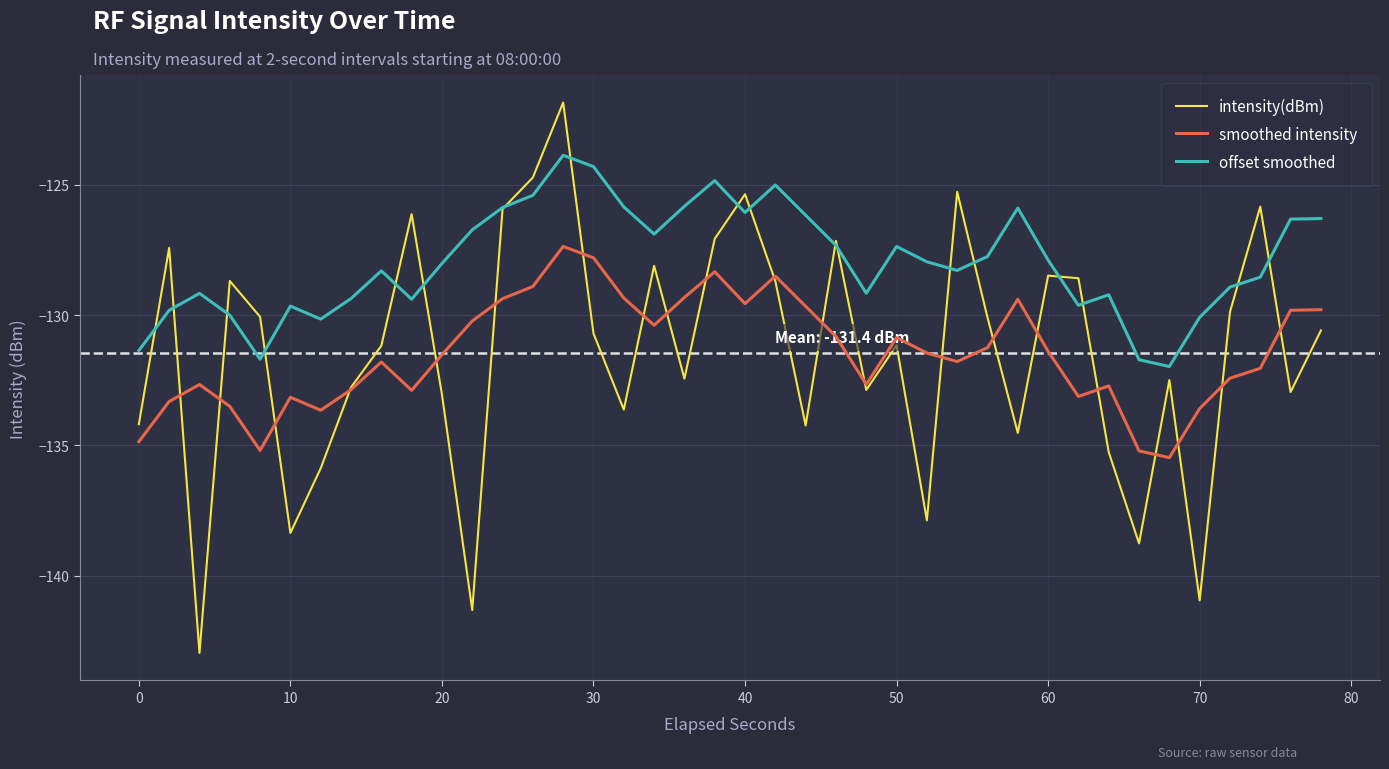

True or false: offset smoothed and smoothed intensity cross at least once.

False